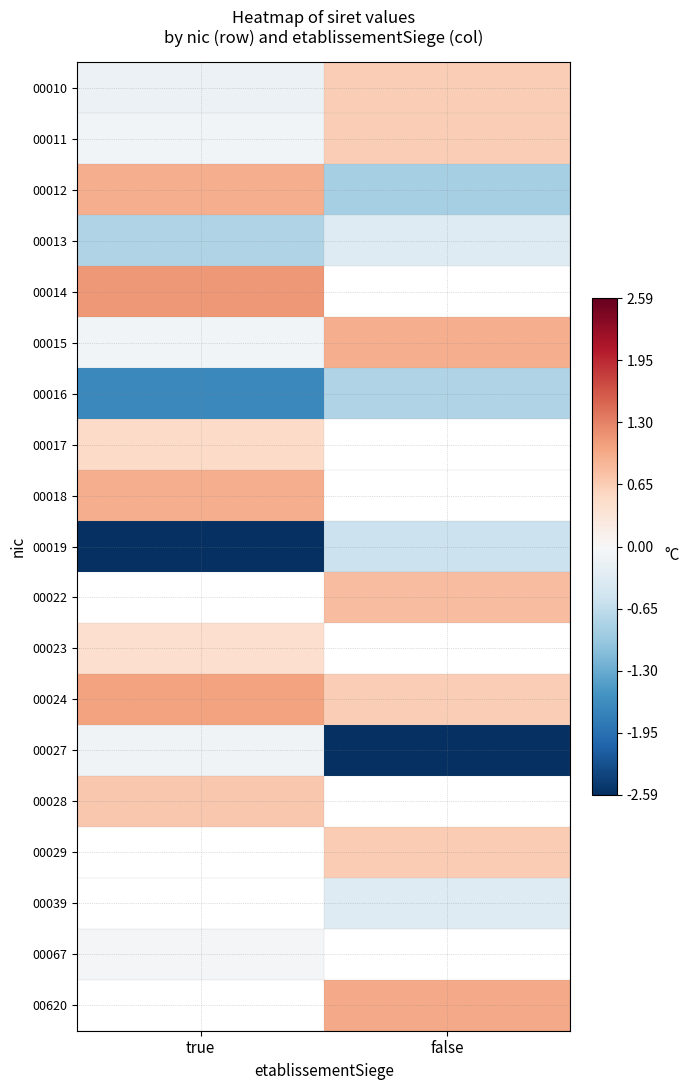

What is the maximum value for 00011?

0.6